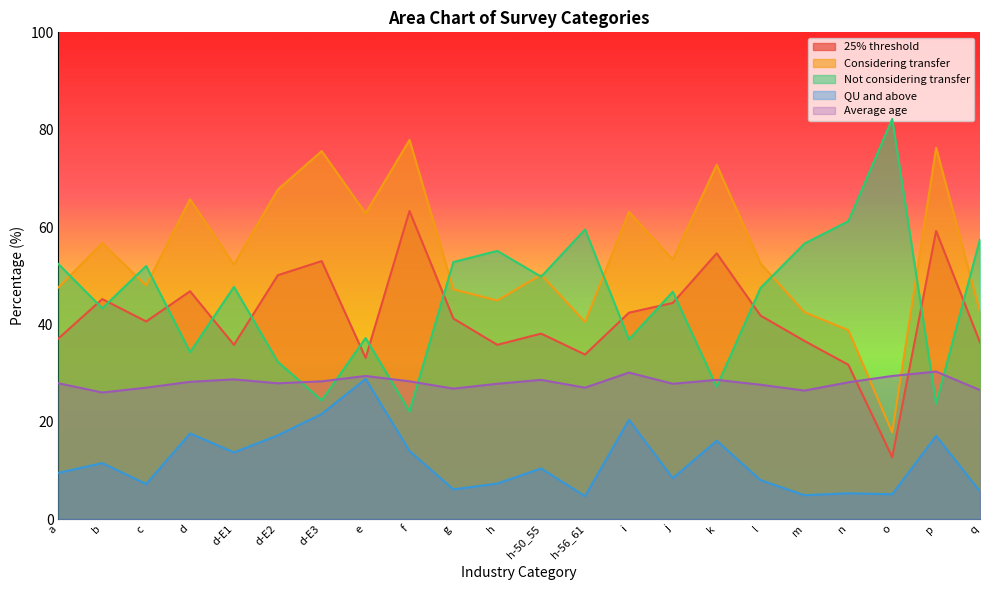

What is the difference between the highest and lowest values at d?

48.1